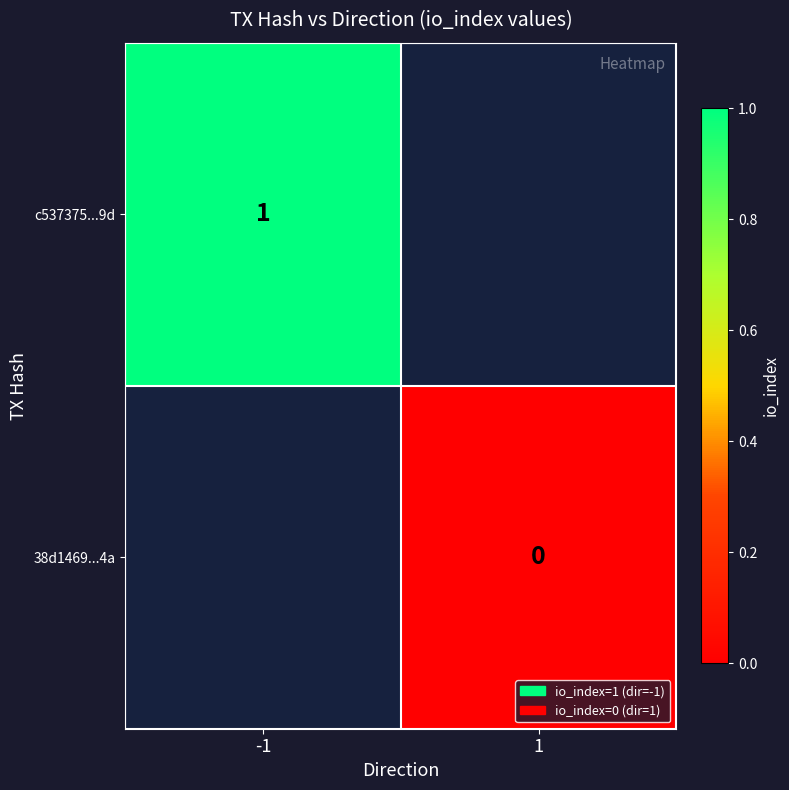

How many categories are shown in the chart?

2